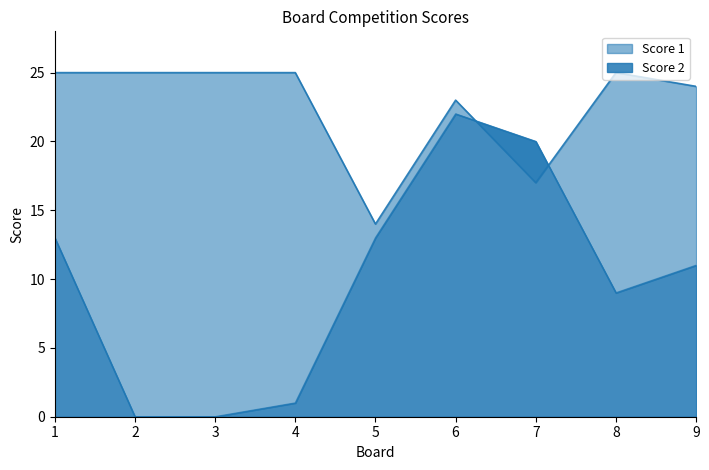

At how many categories does at least one series exceed 2?

9